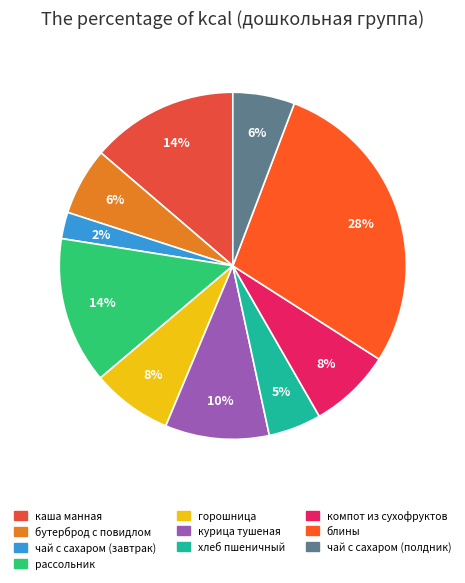

To the nearest percent, what portion does хлеб пшеничный represent?

5%